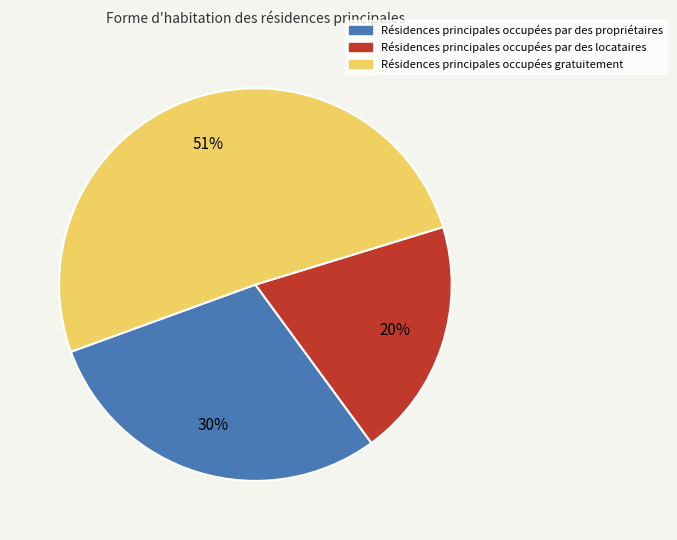

Combined, do Résidences principales occupées par des locataires and Résidences principales occupées gratuitement account for over 50%?

Yes